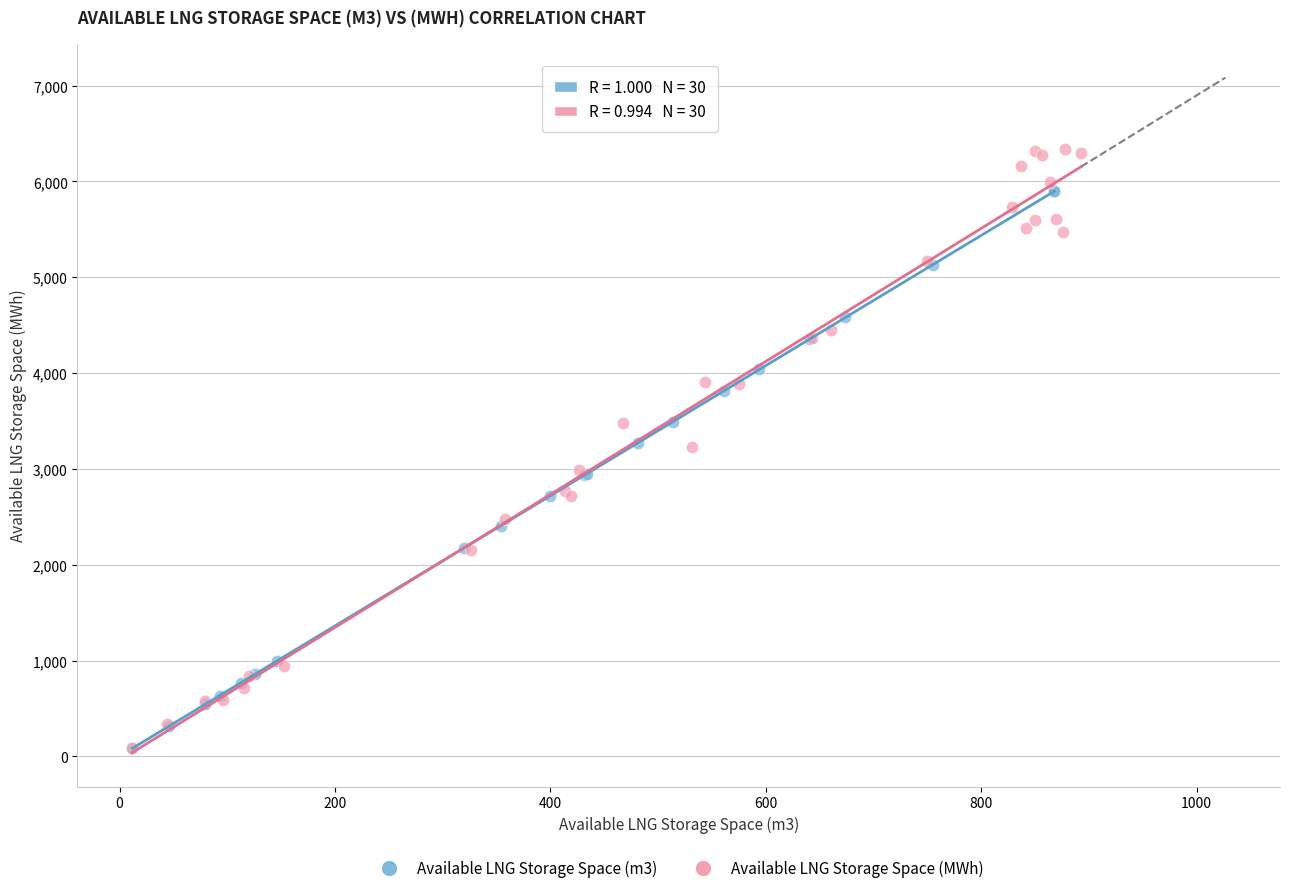

Which series reaches the maximum Y coordinate?

Available LNG Storage Space (MWh)